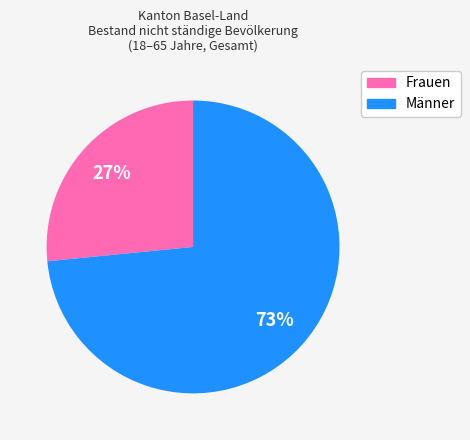

Is there any slice that represents more than half of the pie?

Yes